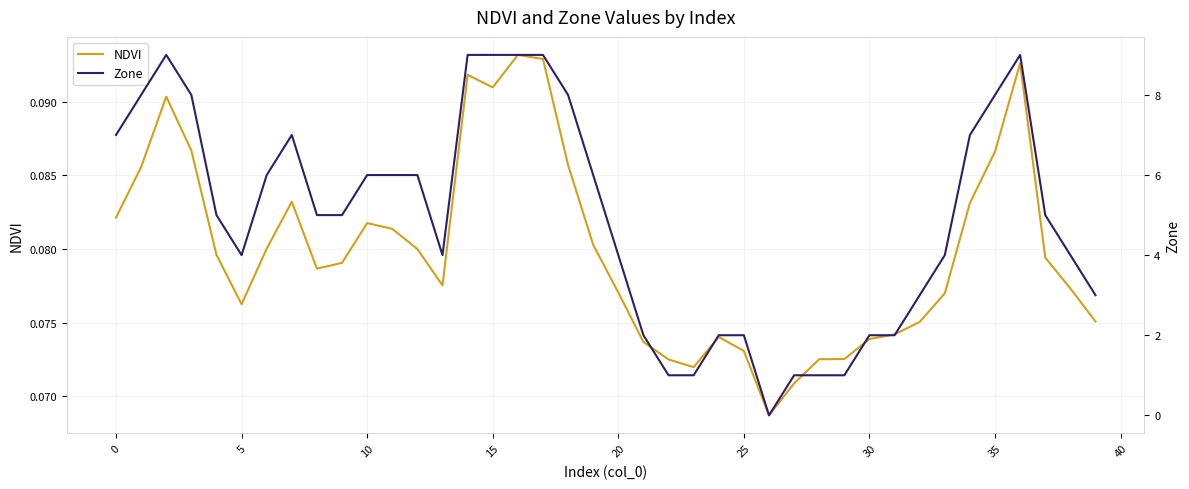

Is it true that Zone equals 1.0 at 22?

True